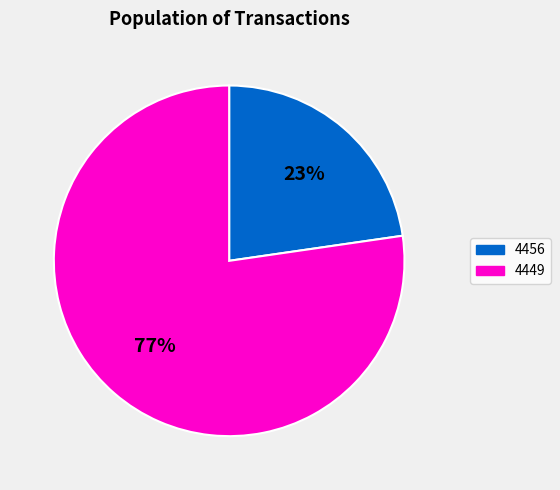

To the nearest percent, what is the average slice percentage?

50%